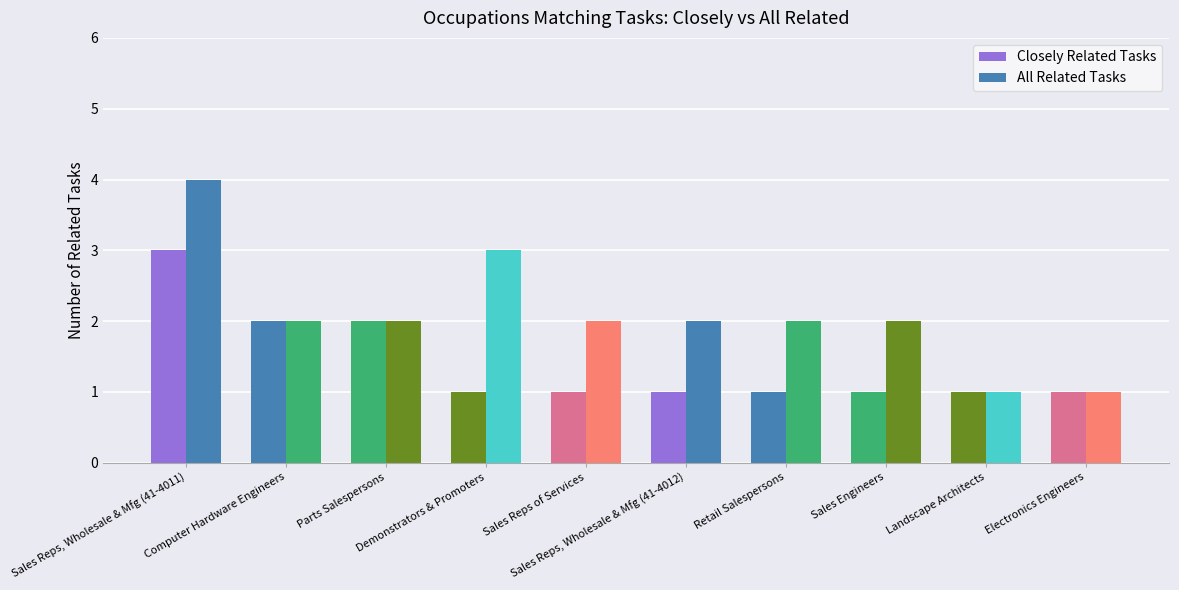

The All Related Tasks series shows 4 at Sales Reps, Wholesale & Mfg (41-4011). True or false?

True